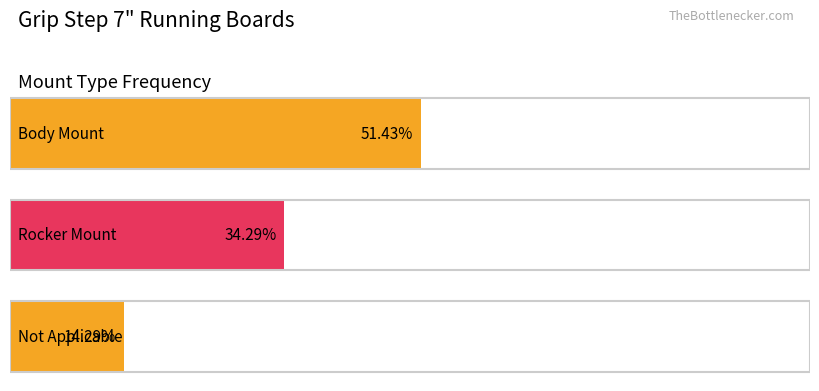

The value of Boards Only at 36" & 98" Steps is 246122. True or false?

False